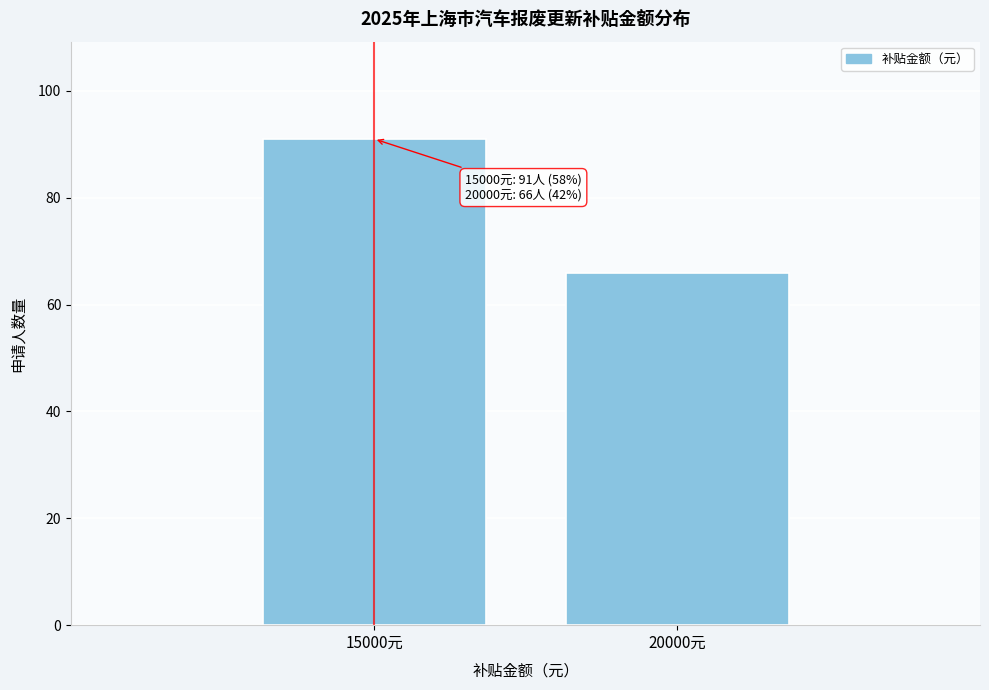

Reading left to right, transcribe all the data shown in this chart.

15000元=91	20000元=66